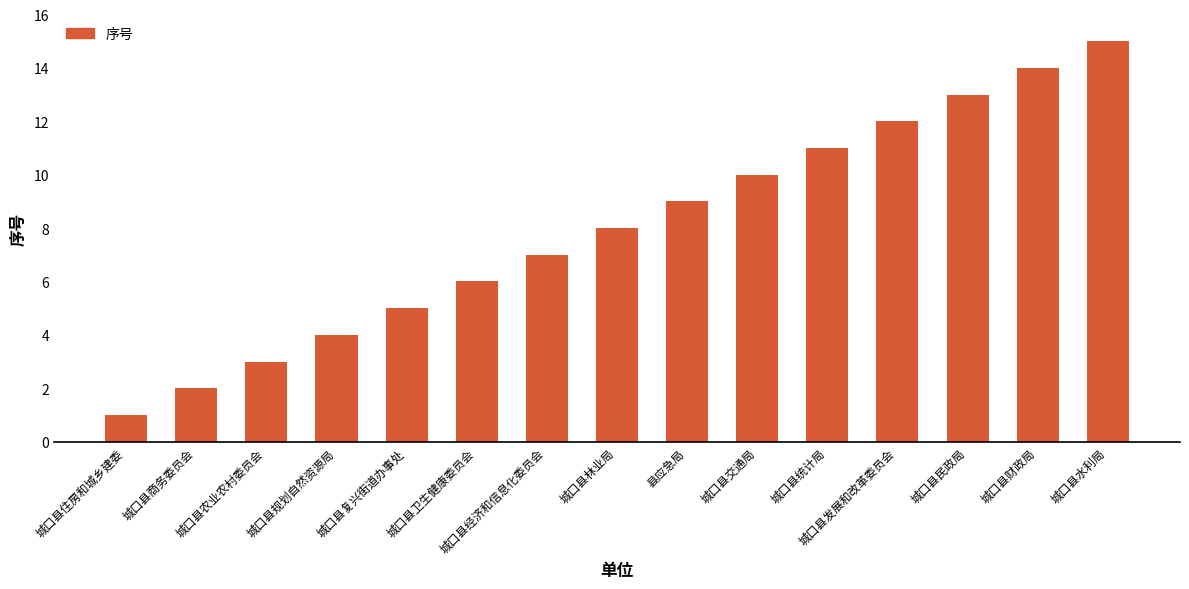

What is the ratio of the value at 城口县统计局 to the value at 城口县财政局?

0.8